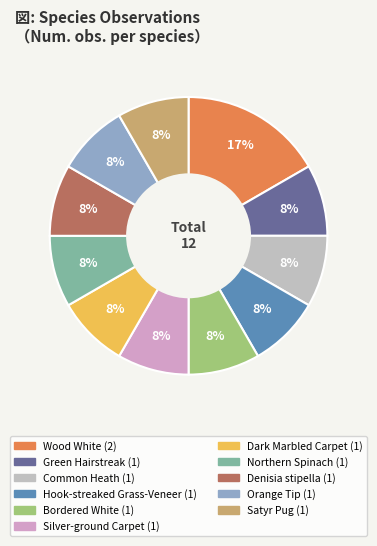

Is there a majority slice in this chart?

No